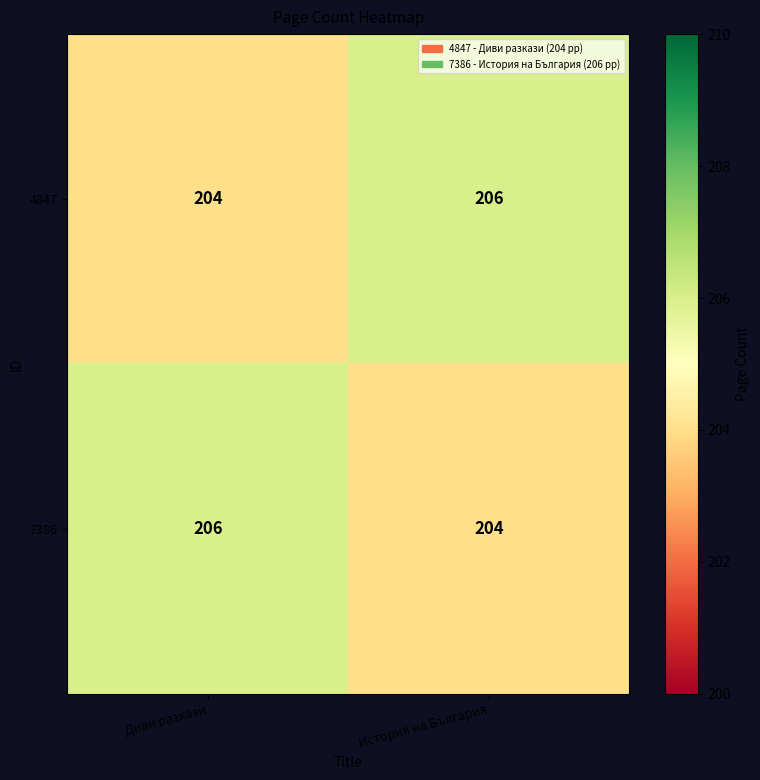

What is the sum of the 4847 values at Диви разкази and История на България?

410